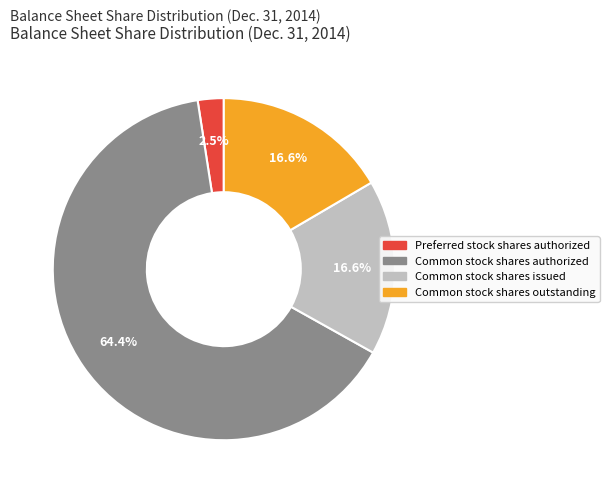

To the nearest percent, what is the combined percentage of Common stock shares outstanding and Common stock shares issued?

33%